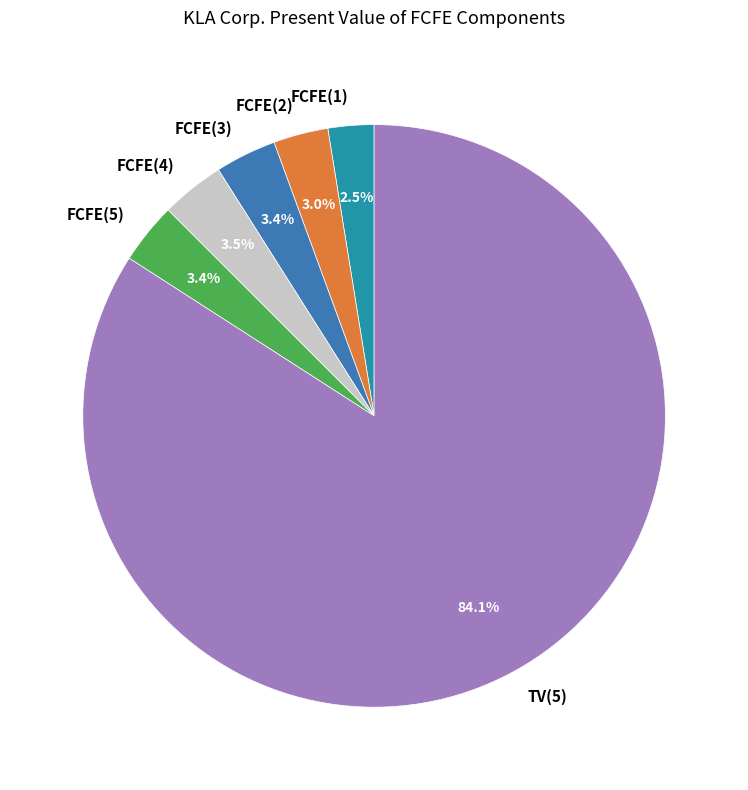

Is the sum of FCFE(4) and FCFE(1) greater than half?

No